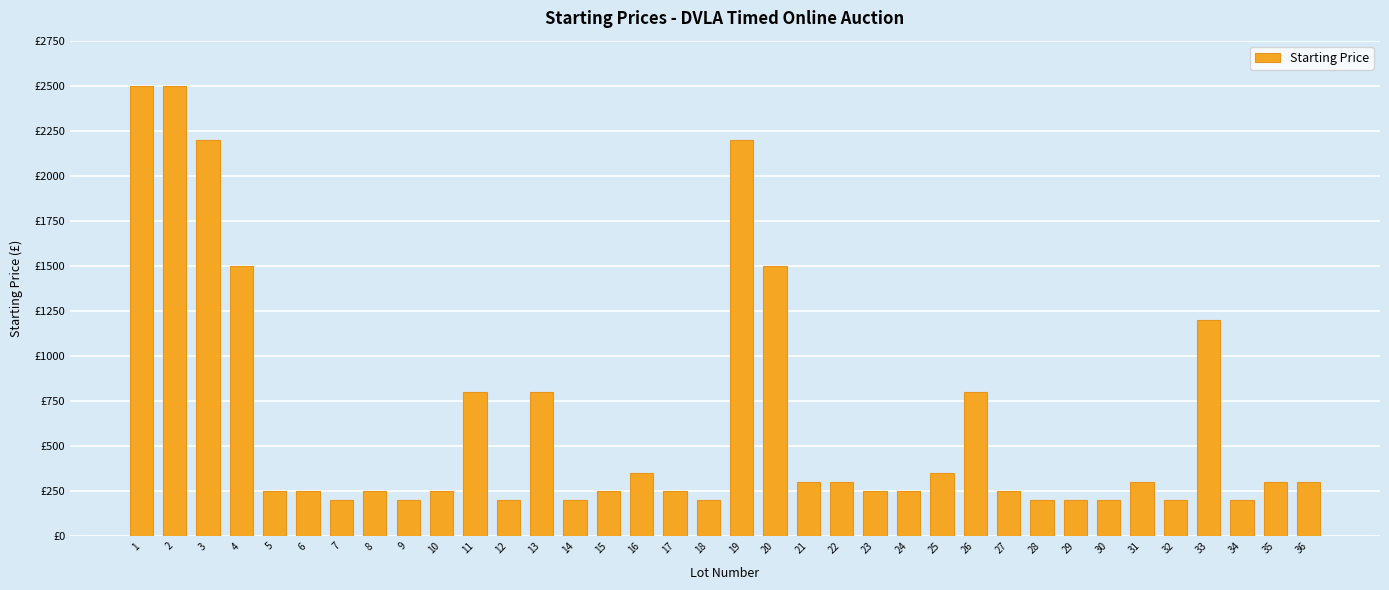

What is the smallest value displayed?

200